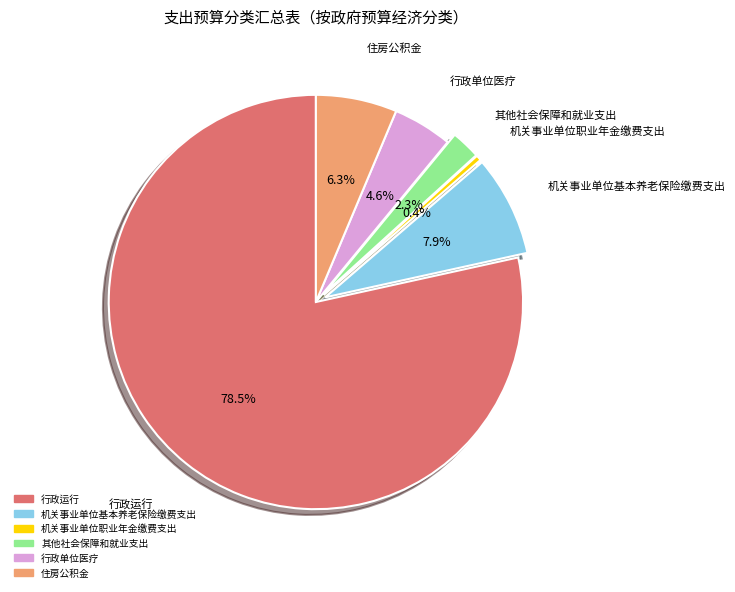

Is it true that 机关事业单位基本养老保险缴费支出 is 8% of the pie?

True